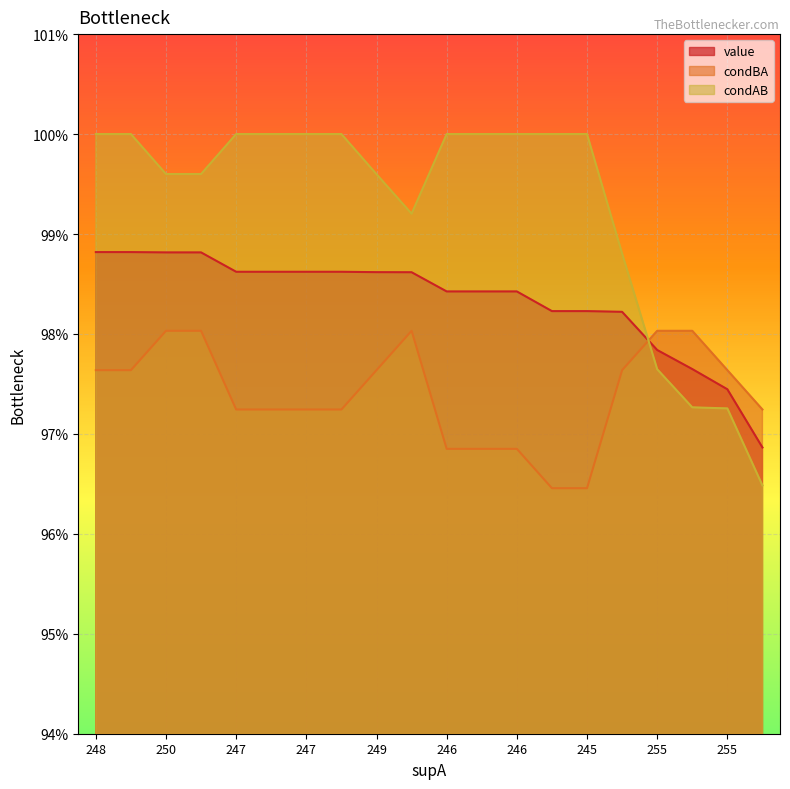

What is the sum of all condBA values?

19.5